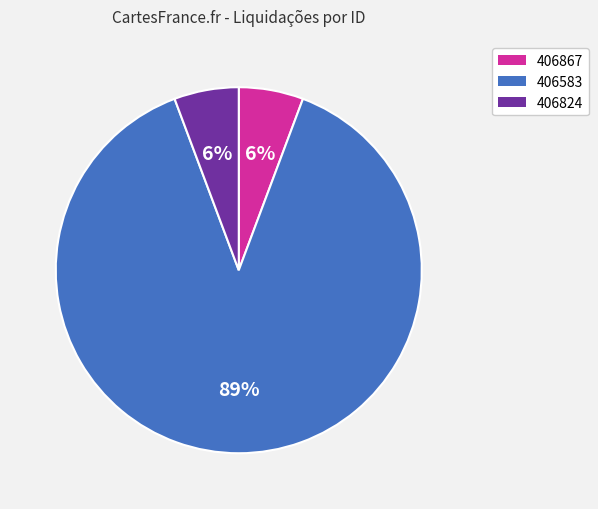

To the nearest percent, what is the combined percentage of 406824 and 406583?

94%